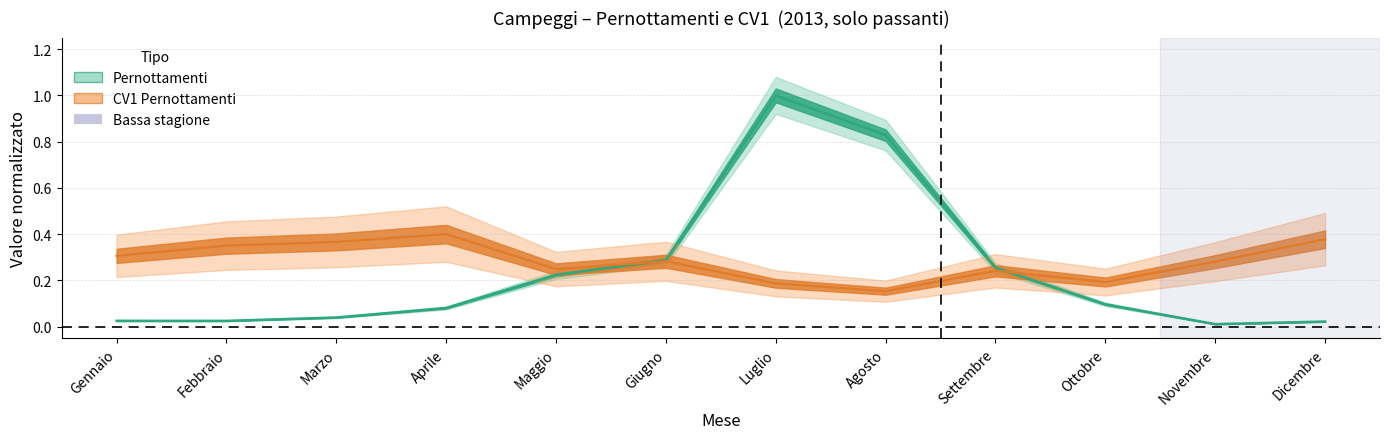

Reading left to right, what are all the values shown in this chart?

Pernottamenti: 0.0	0.0	0.0	0.1	0.2	0.3	1.0	0.8	0.3	0.1	0.0	0.0
CV1 Pernottamenti: 0.3	0.3	0.4	0.4	0.2	0.3	0.2	0.2	0.2	0.2	0.3	0.4